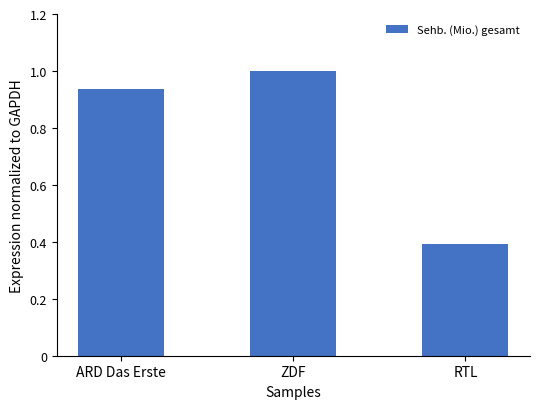

Is it true that the value at ZDF is 1.0?

True